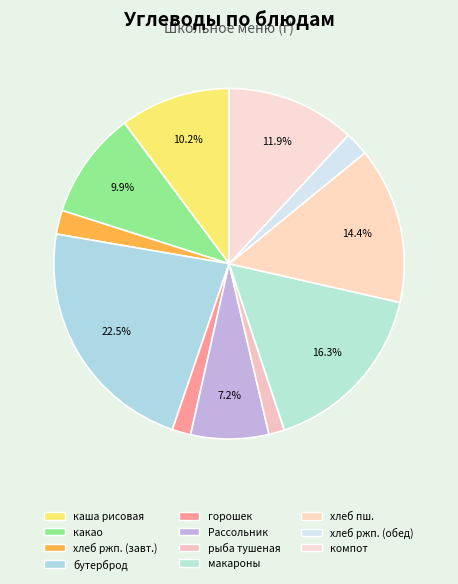

Is there any slice that represents more than half of the pie?

No